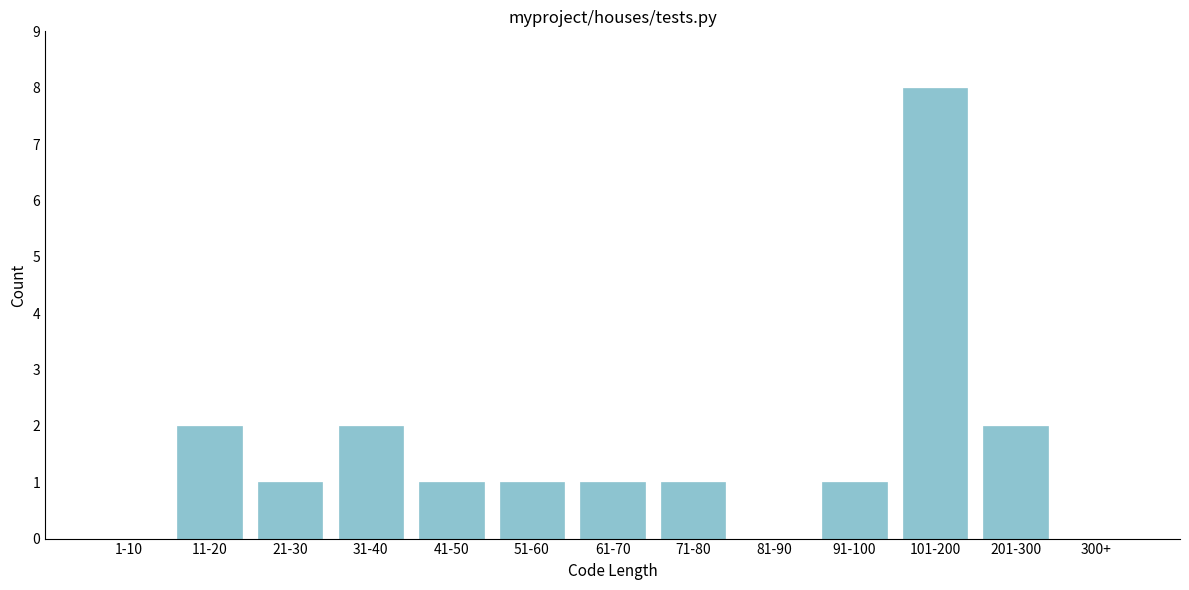

Reading left to right, list all the values displayed in this chart.

1-10=0	11-20=2	21-30=1	31-40=2	41-50=1	51-60=1	61-70=1	71-80=1	81-90=0	91-100=1	101-200=8	201-300=2	300+=0